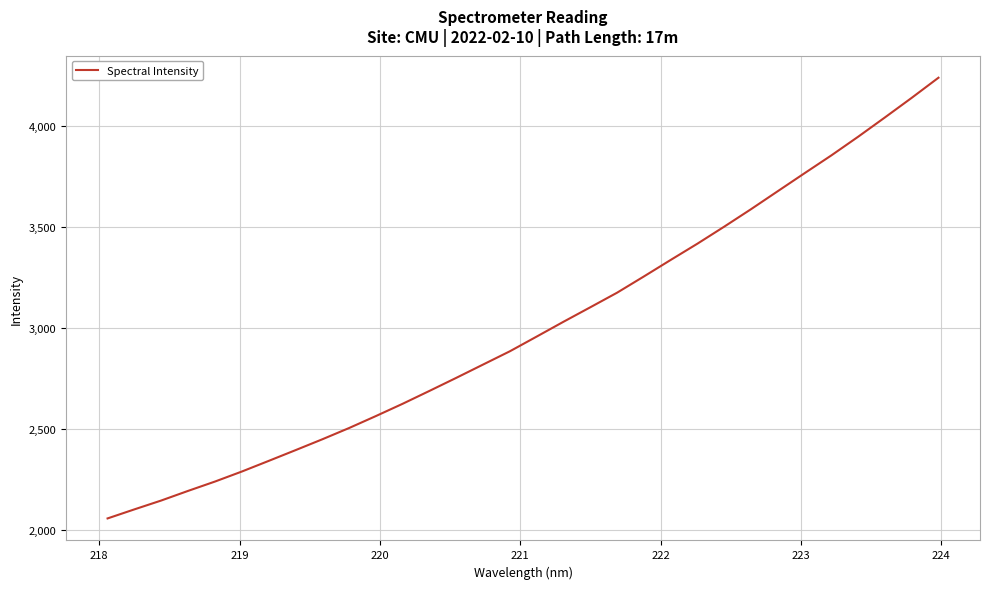

What is the maximum value shown in the chart?

4237.6